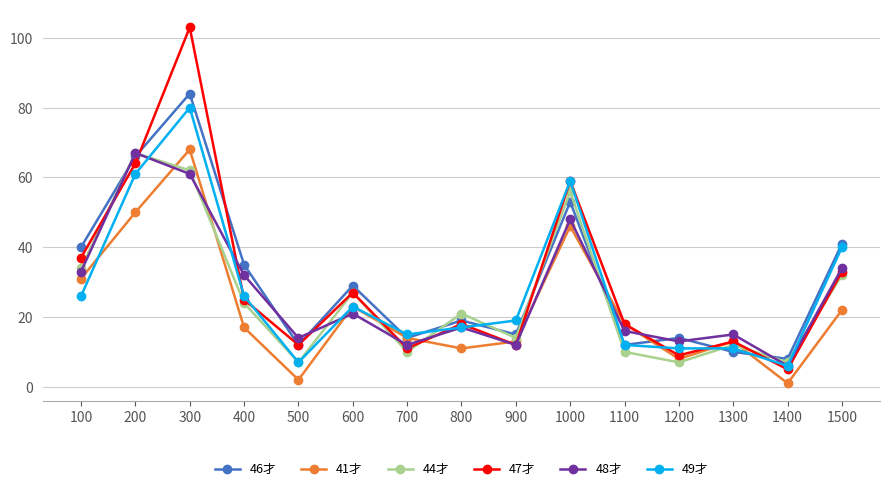

What is the total value across all series at 200?

375